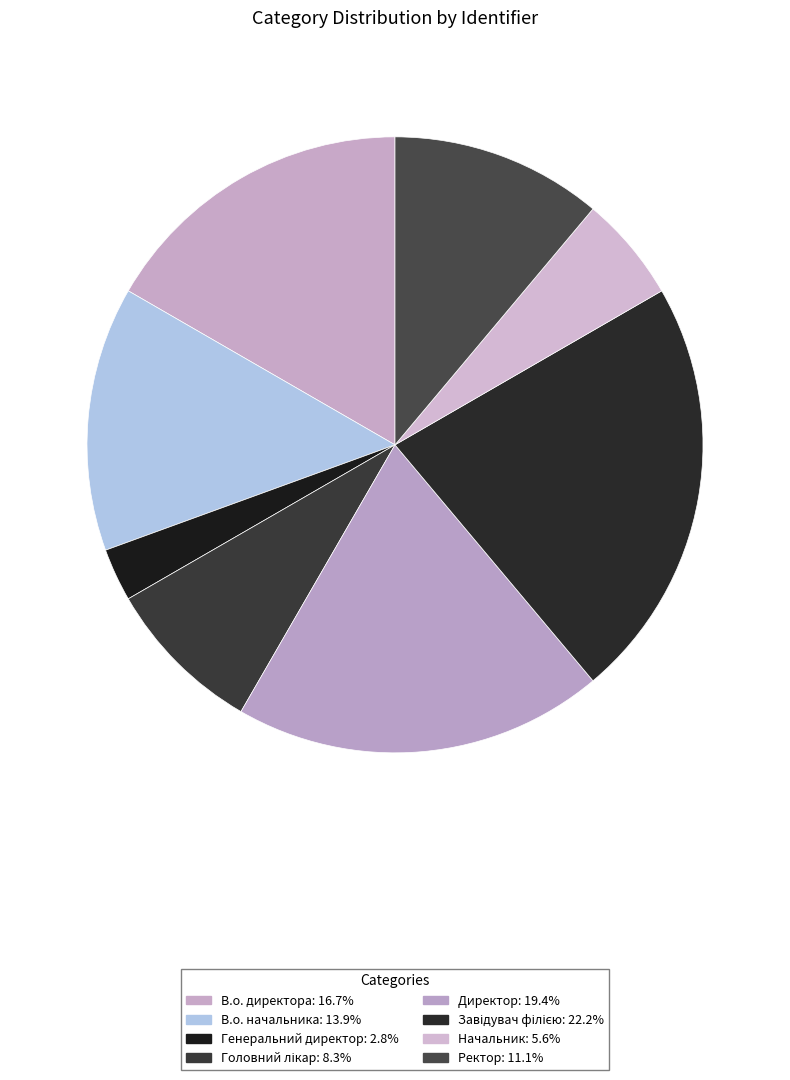

What is the change in value from В.о. начальника to Генеральний директор?

-4